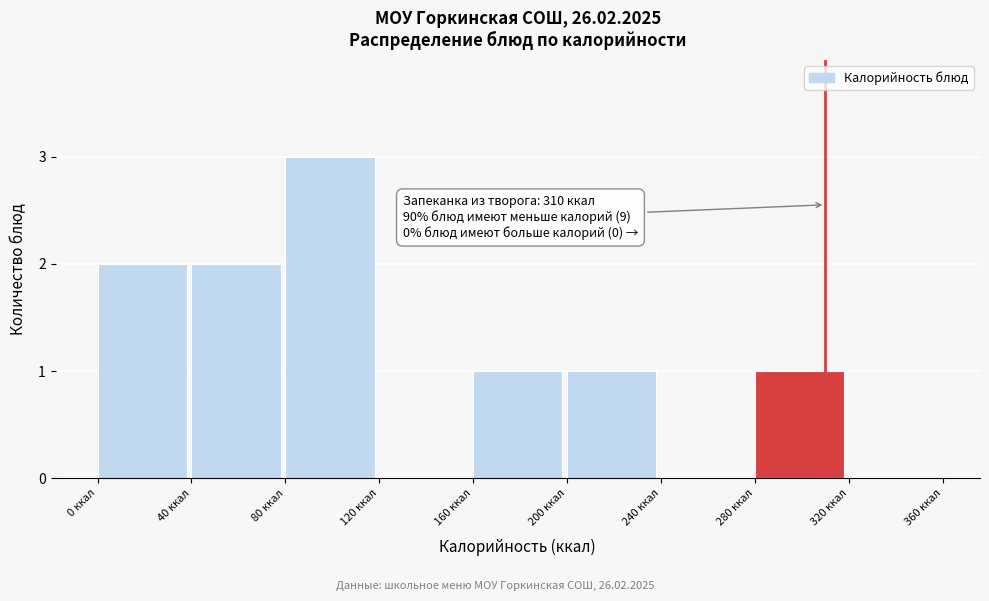

Over which range of the x-axis is the bar tallest?

80 to 120